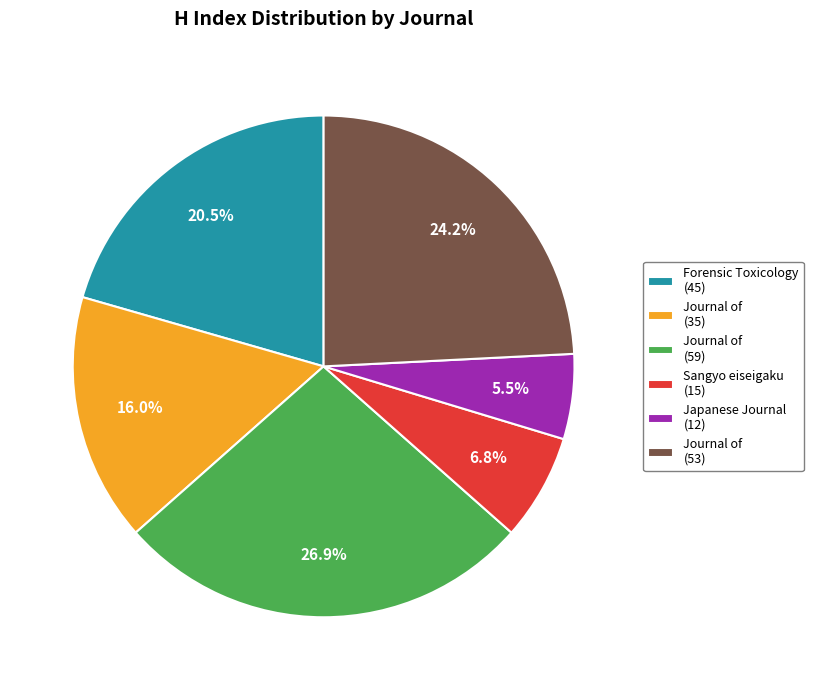

Is Journal of (35) the majority of the pie?

No